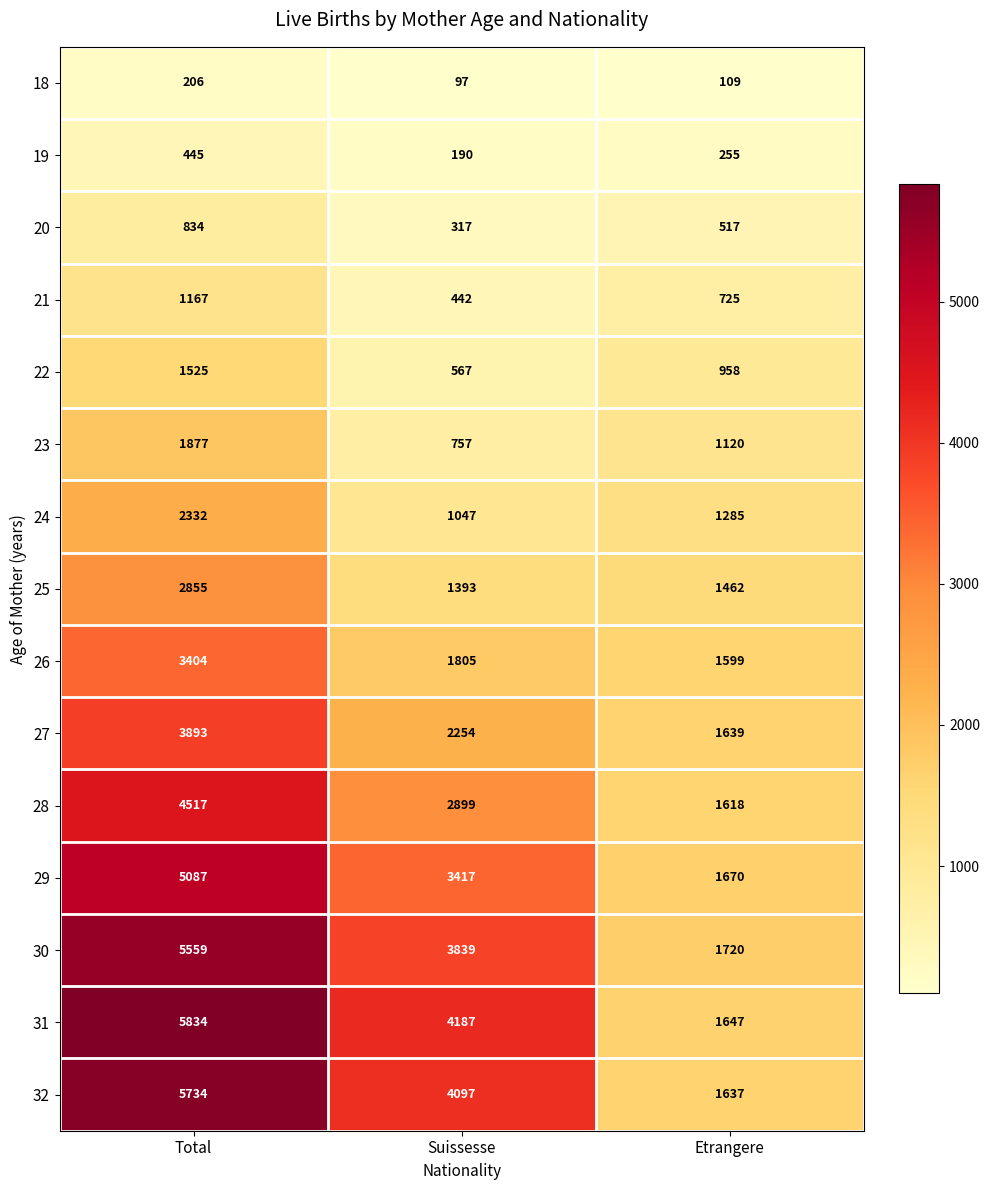

What is the average value of the 19 series?

297